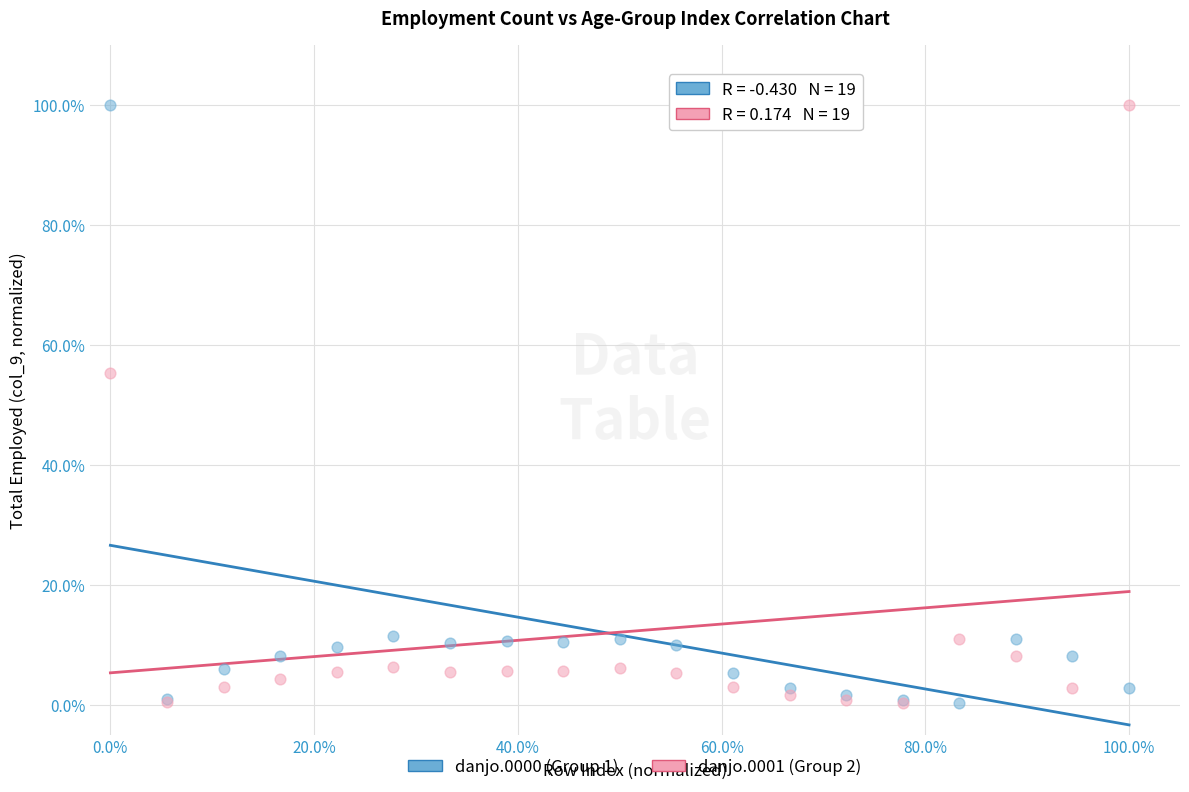

What are all the series names shown in the legend?

danjo.0000 (Group 1), danjo.0001 (Group 2)